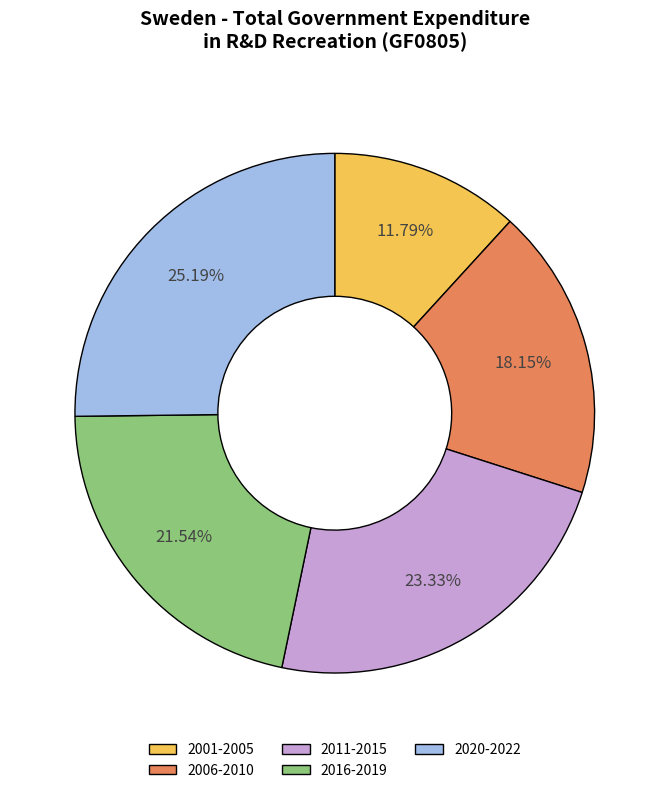

To the nearest percent, what is the average slice percentage?

20%